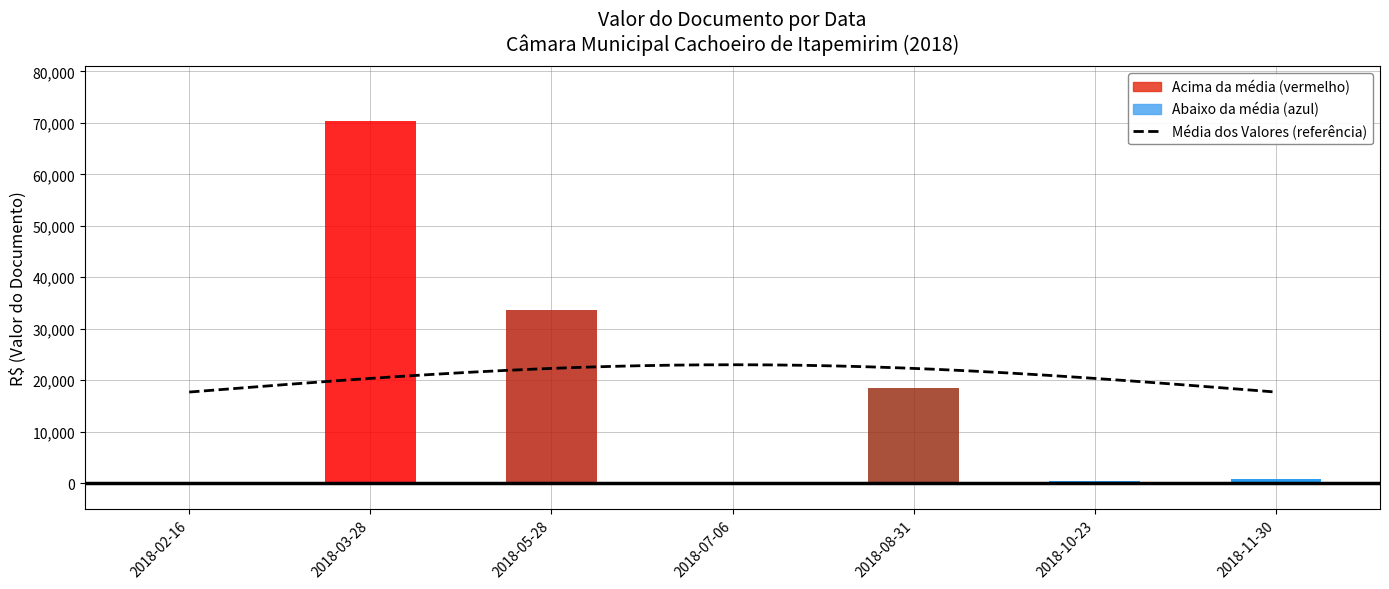

Are the bars horizontal?

No